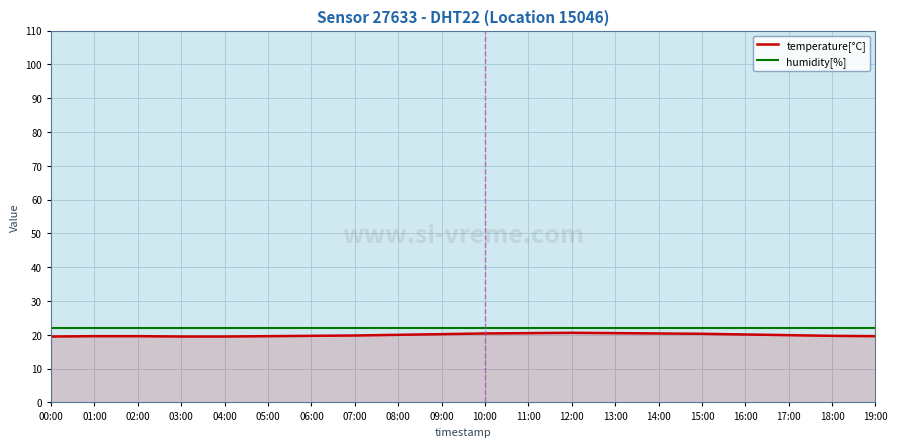

Read the temperature[°C] value at 08:00.

20.0